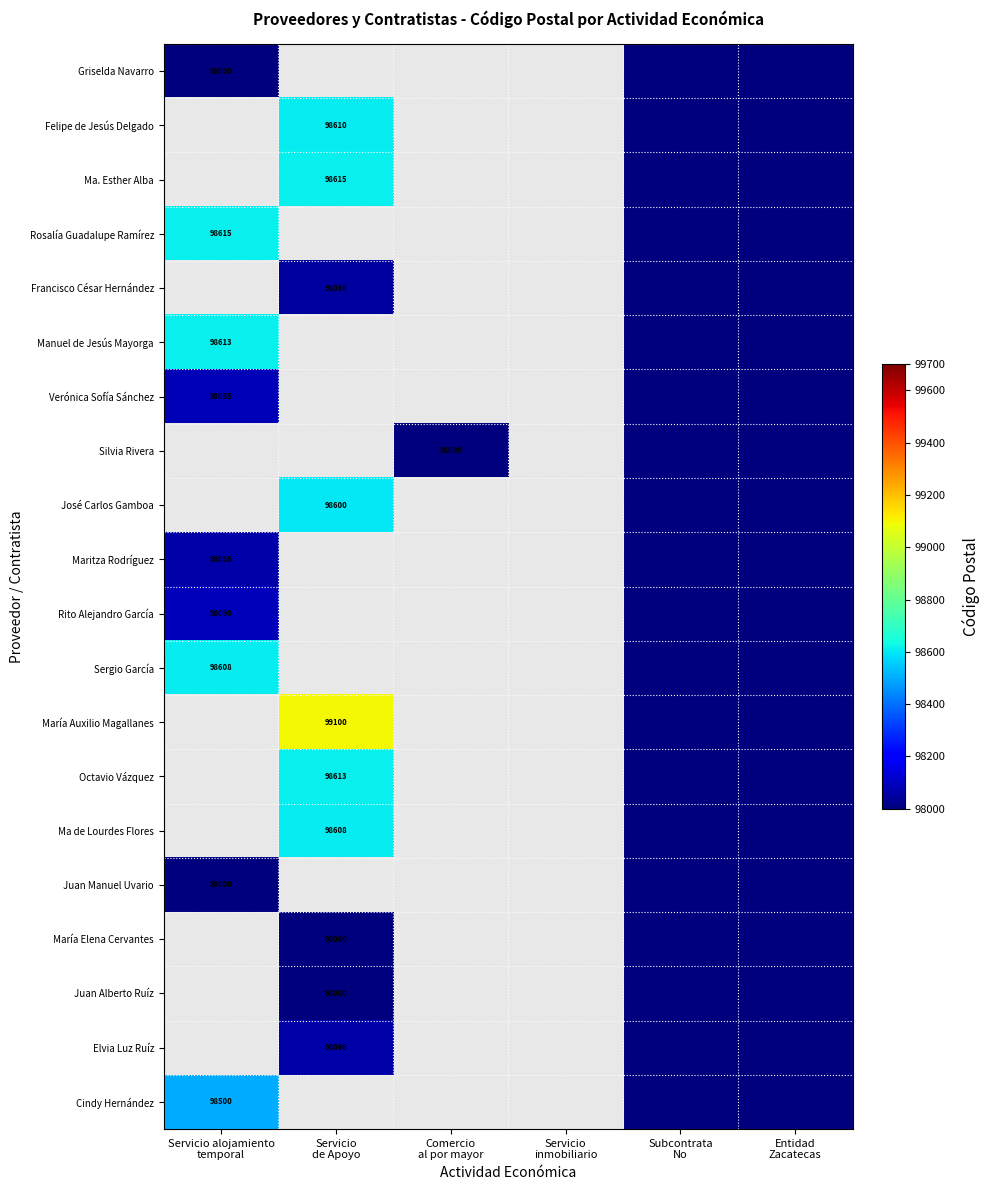

At how many categories does at least one series exceed 75397?

3